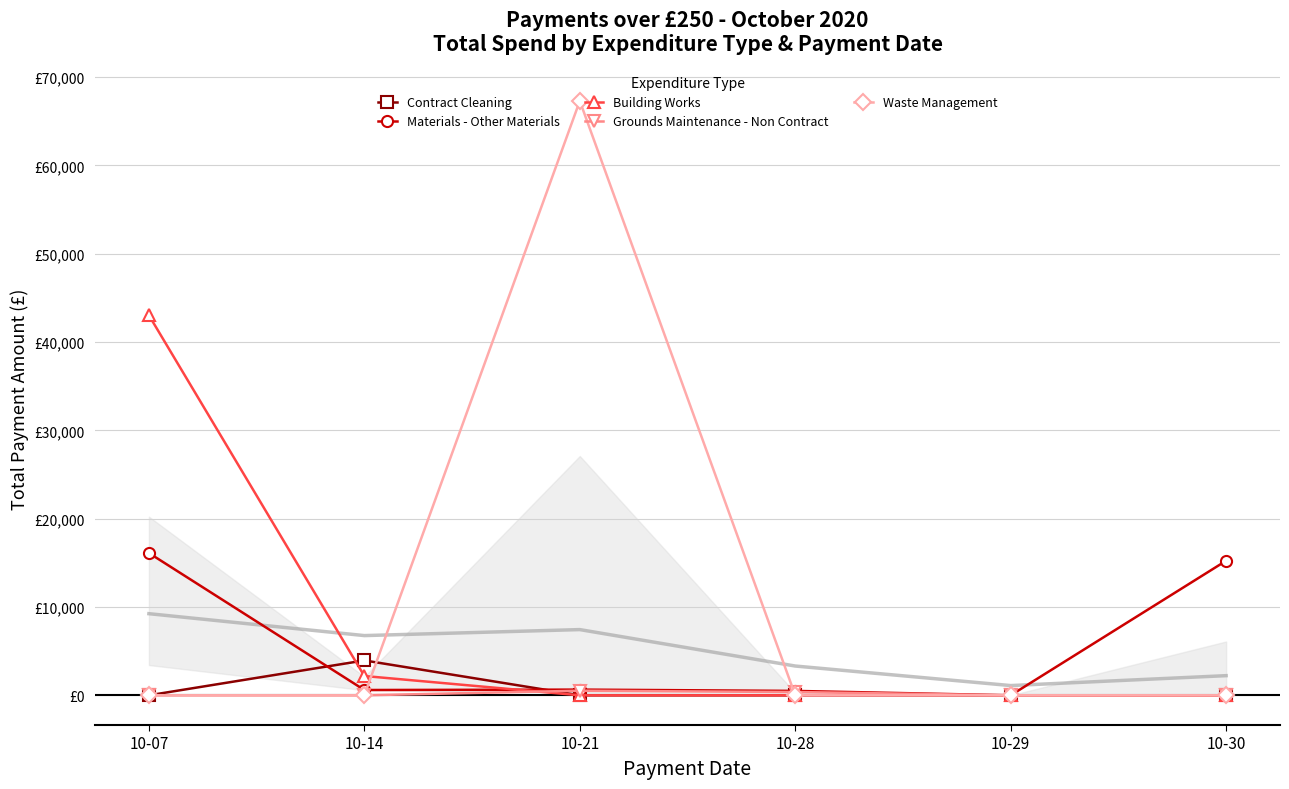

At which category is the sum across all series the highest?

10-21